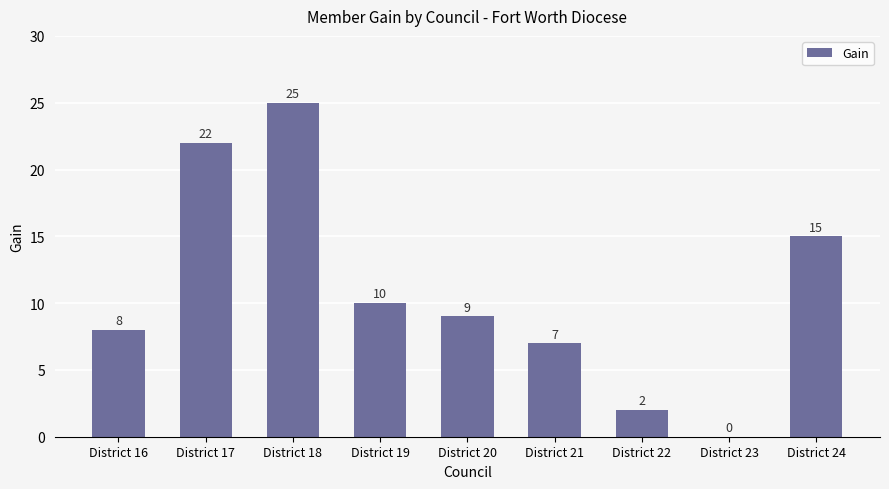

Is it true that the value at District 18 is 25?

True